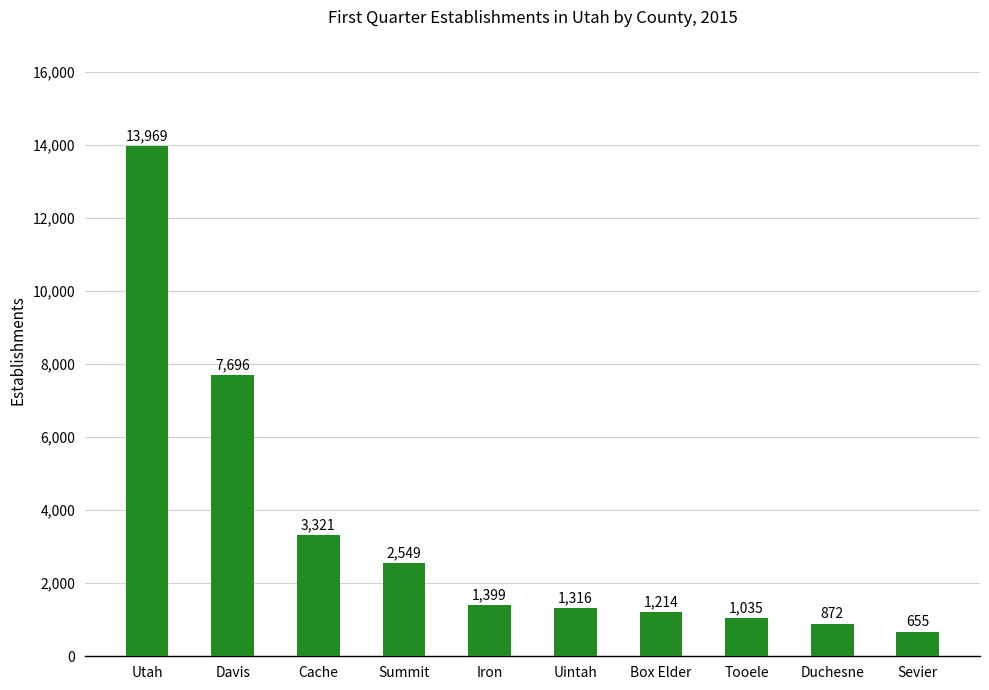

What is the sum of all values?

34026